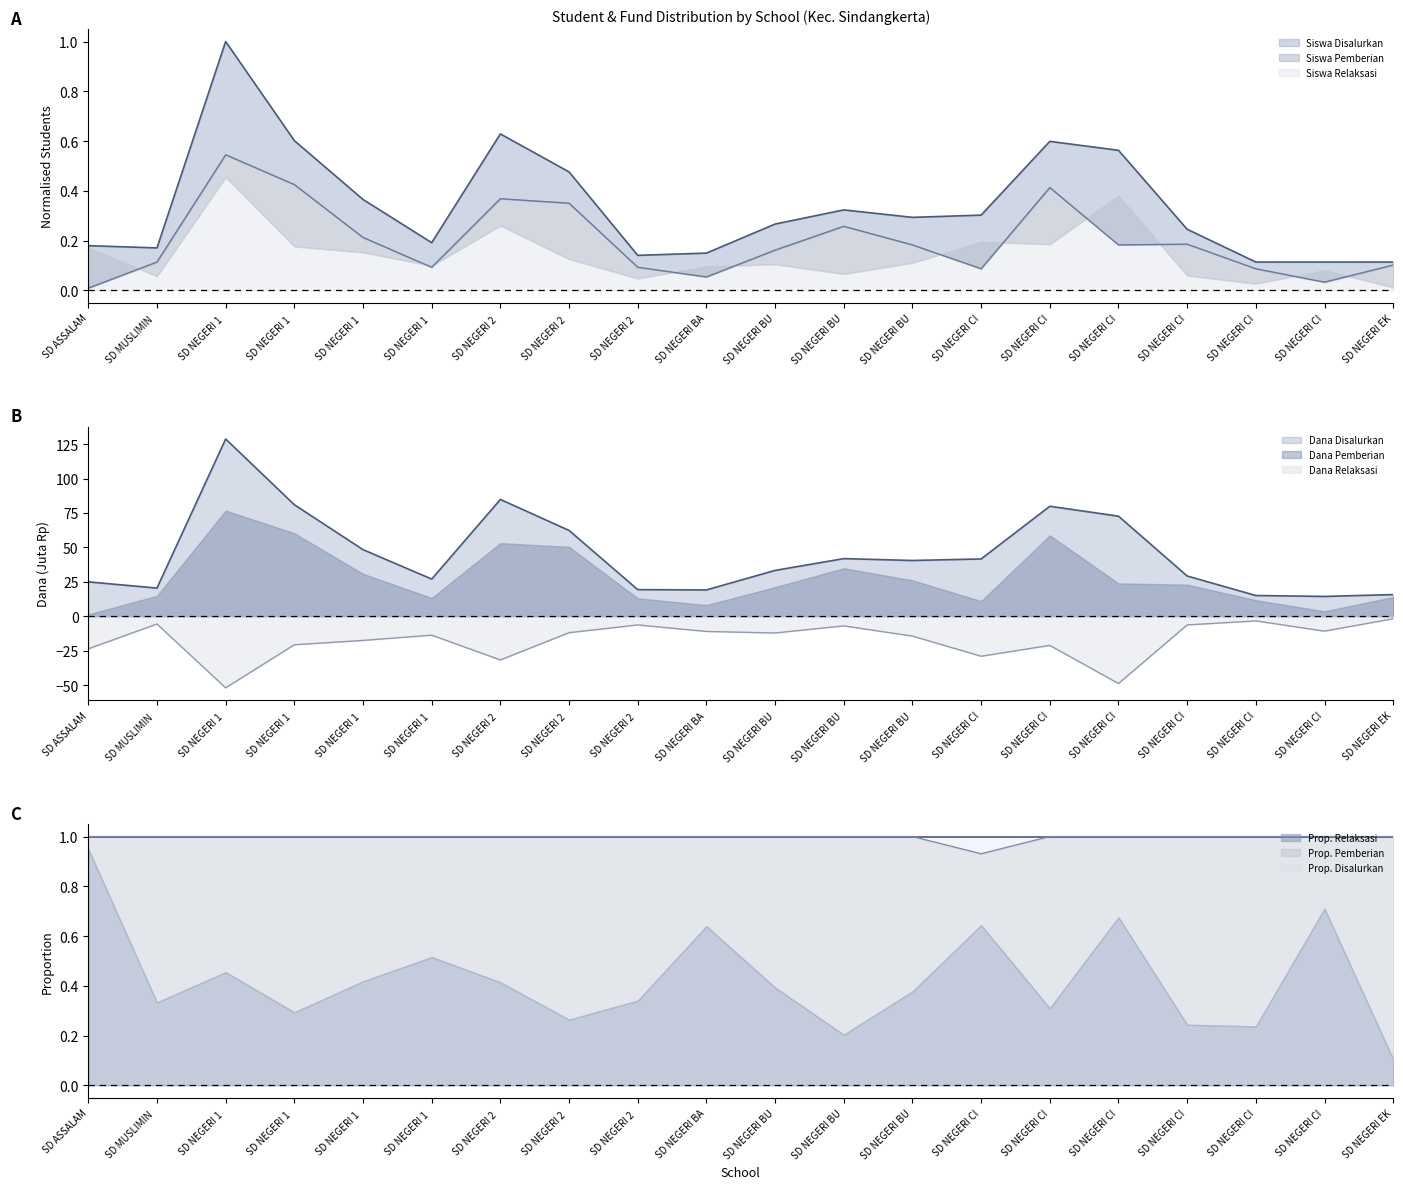

How many data points does each series have?

20